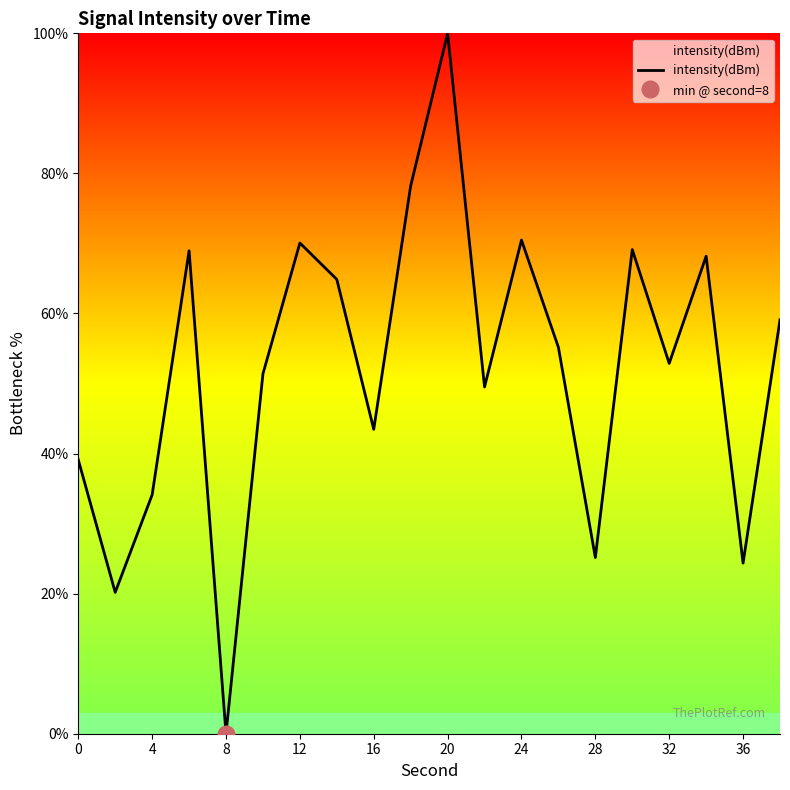

At which label does intensity(dBm) reach its peak?

20